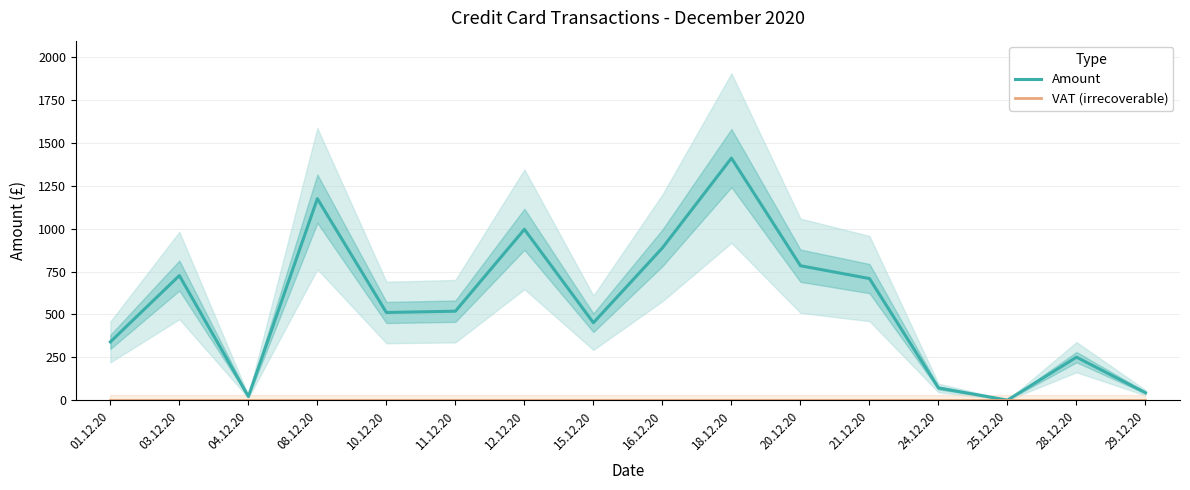

Which series changed the most between 18.12.20 and 29.12.20?

Amount